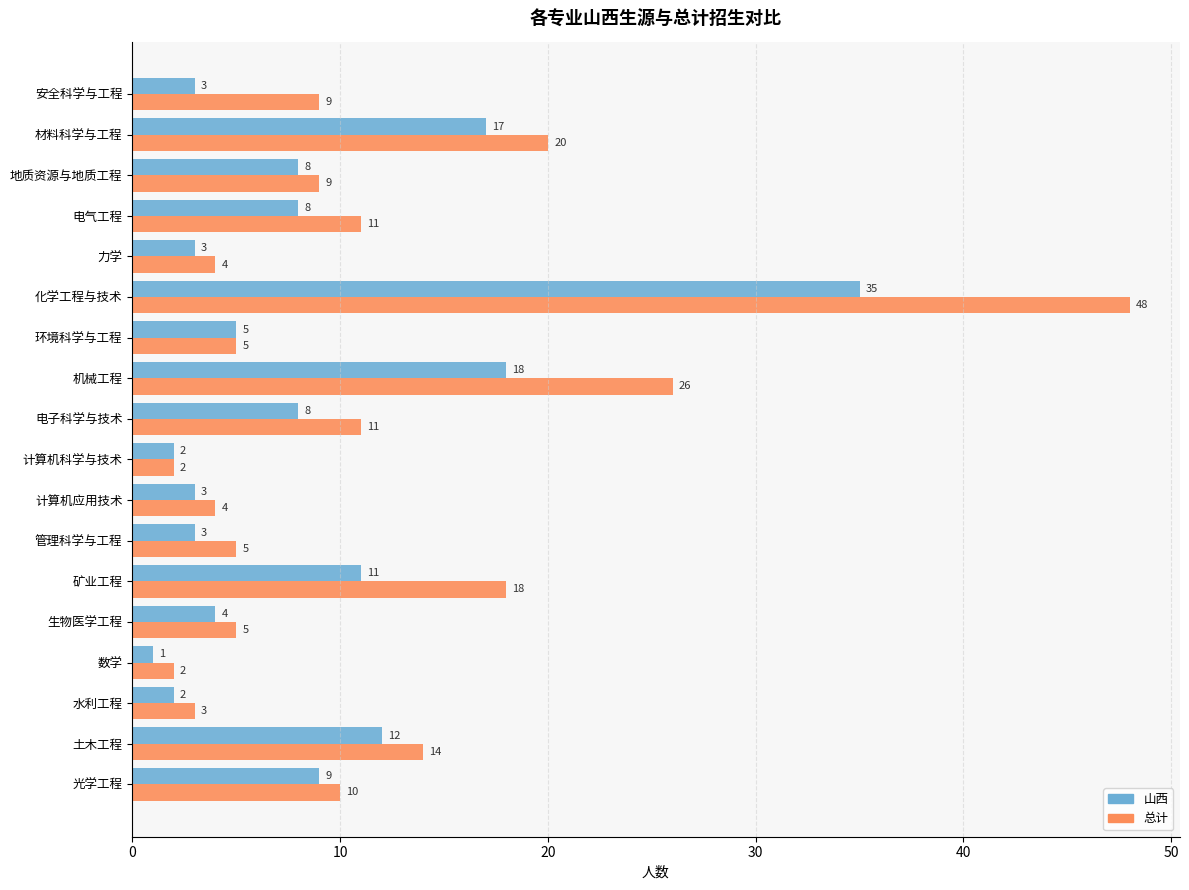

Rank the series by their average value, from lowest to highest.

山西, 总计